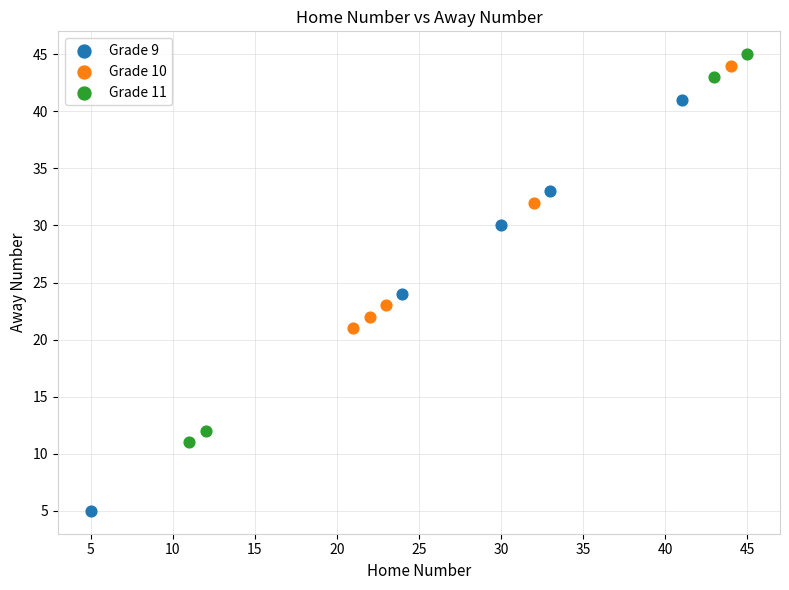

Which series reaches the minimum Y coordinate?

Grade 9